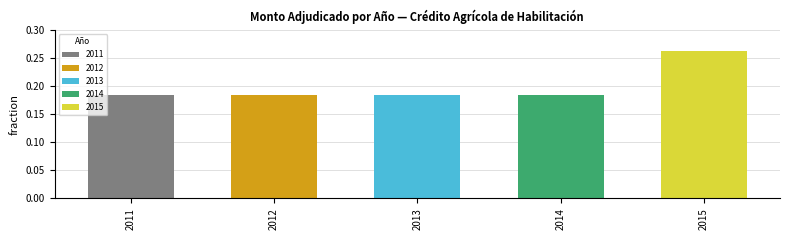

What is the difference between the values at 2015 and 2014?

0.1